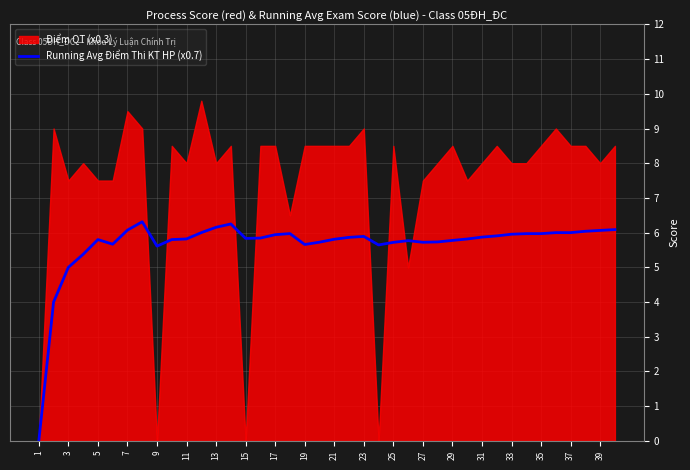

The Running Avg Điểm Thi KT HP (x0.7) series shows 10.4 at 15. True or false?

False